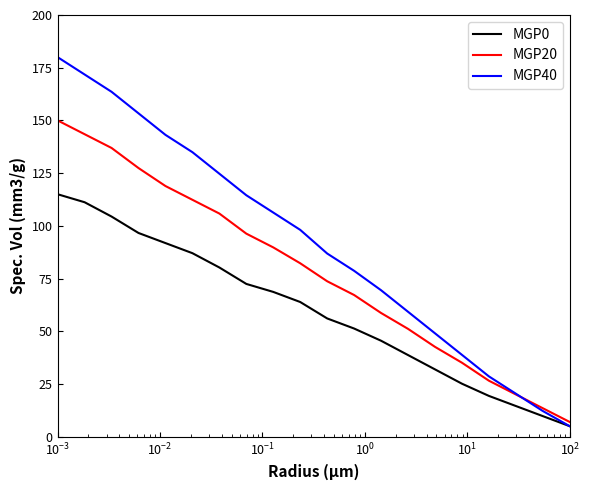

At how many categories does at least one series exceed 129?

6